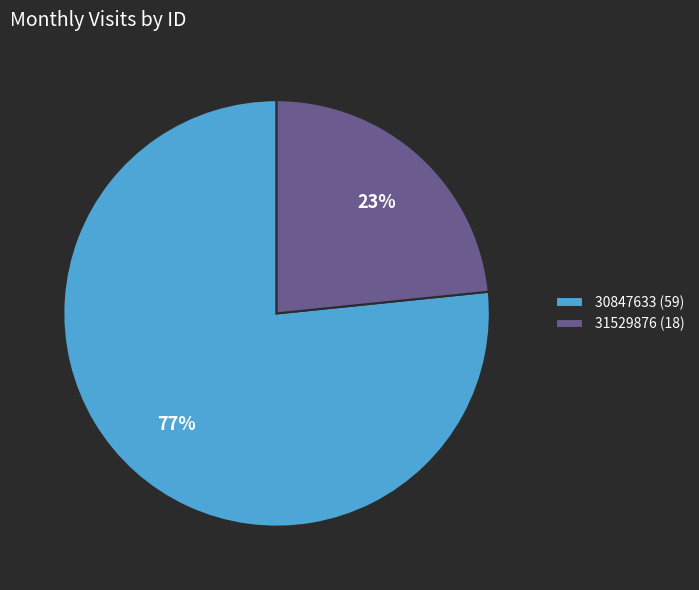

Which slice is the largest?

30847633